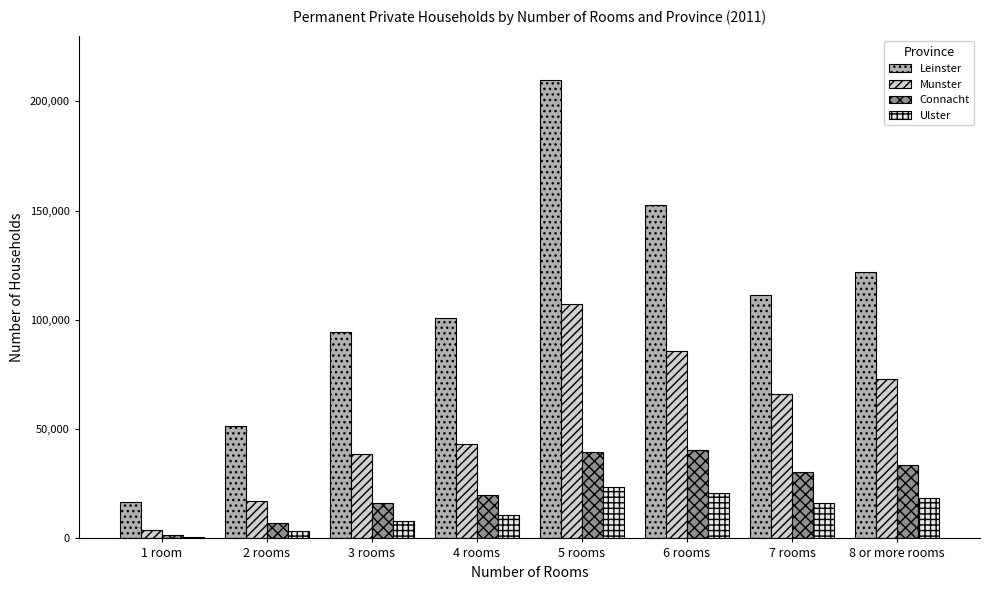

What is the sum of all Leinster values?

858567